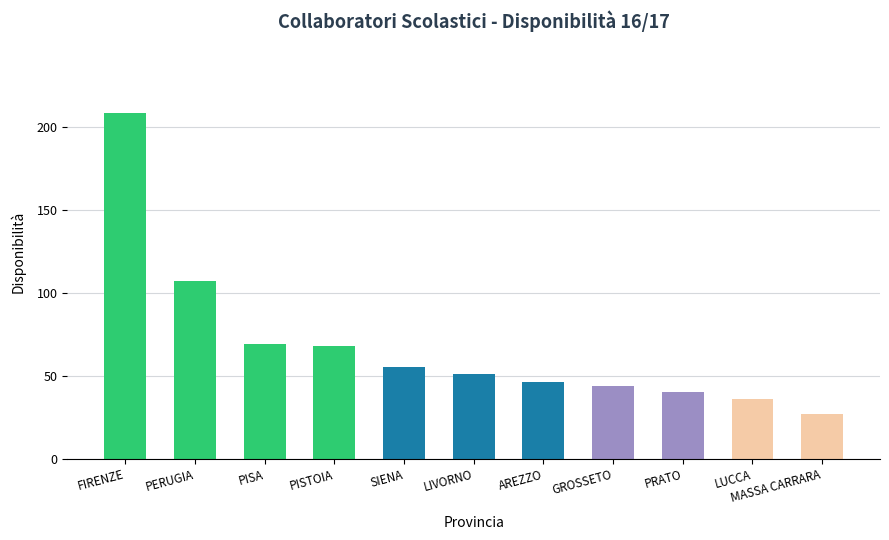

What value does the data have at LUCCA, to the nearest 50?

50